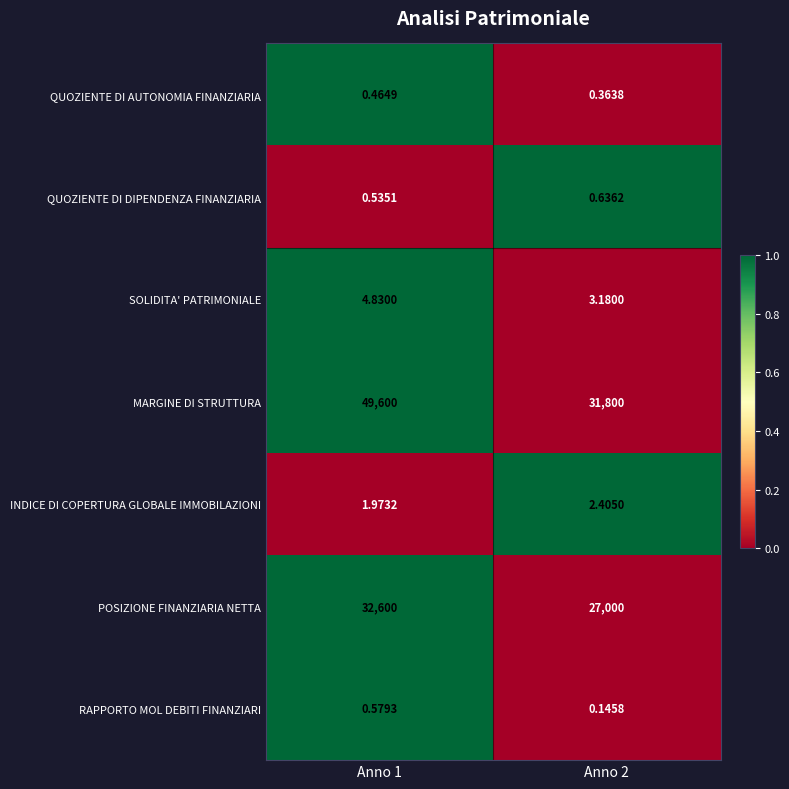

Which series has the largest total across all categories?

MARGINE DI STRUTTURA